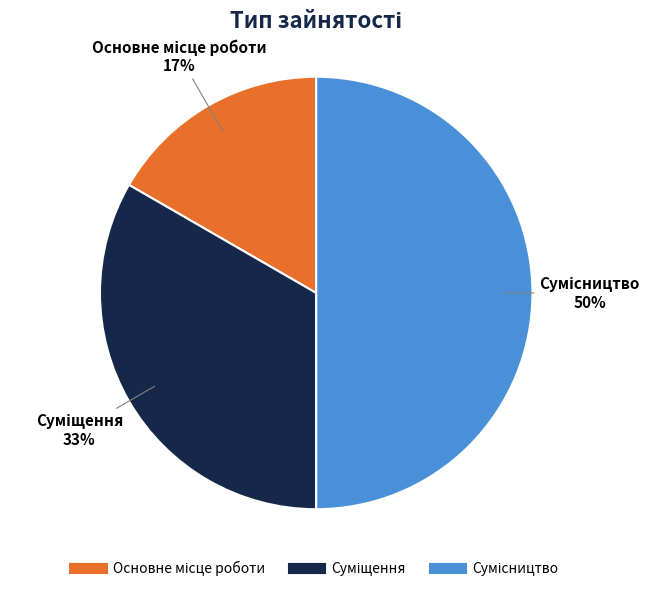

To the nearest percent, what is the difference between the largest and smallest slice percentages?

33%